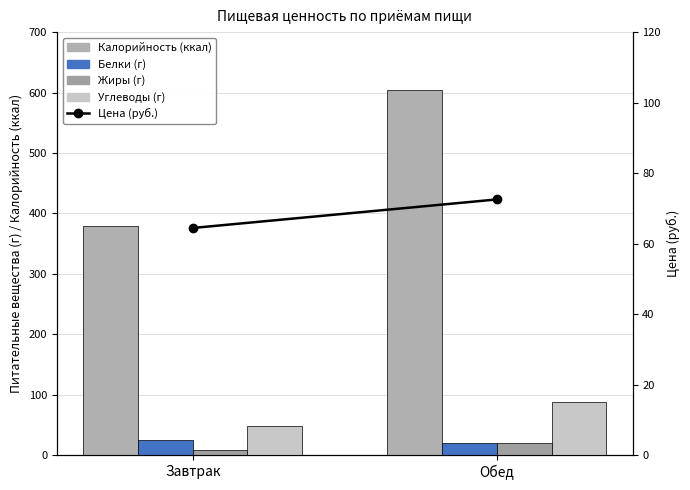

What is the label of the 2nd bar from the left?

Обед